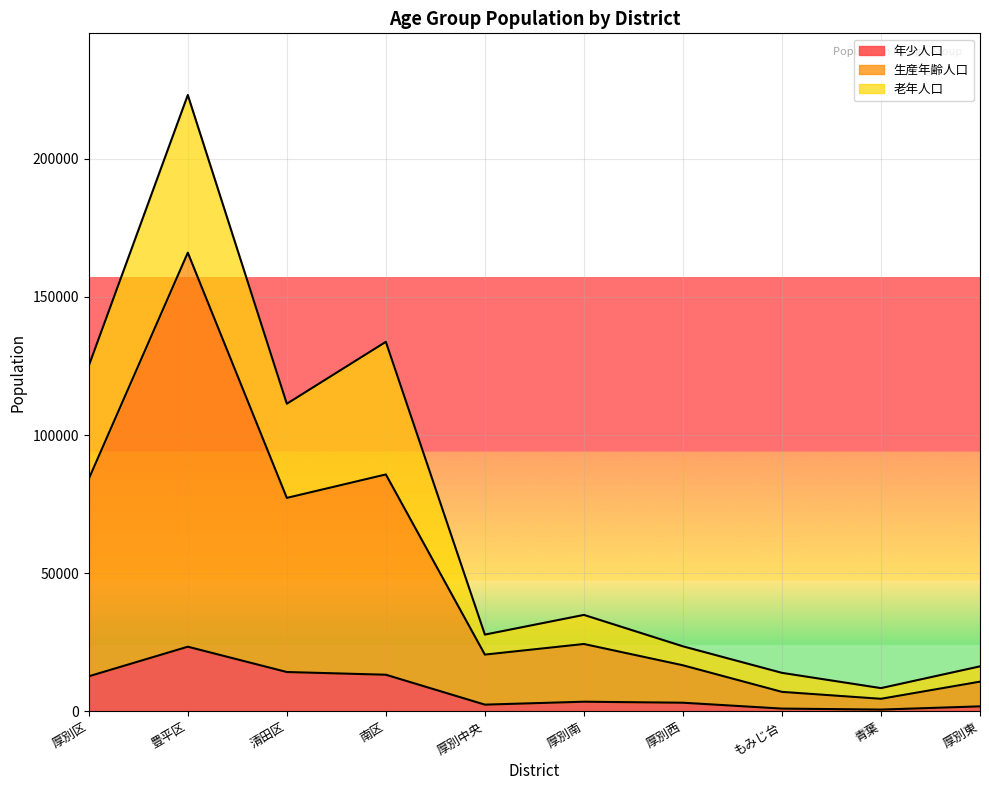

True or false: 年少人口 and 生産年齢人口 intersect in this chart.

False